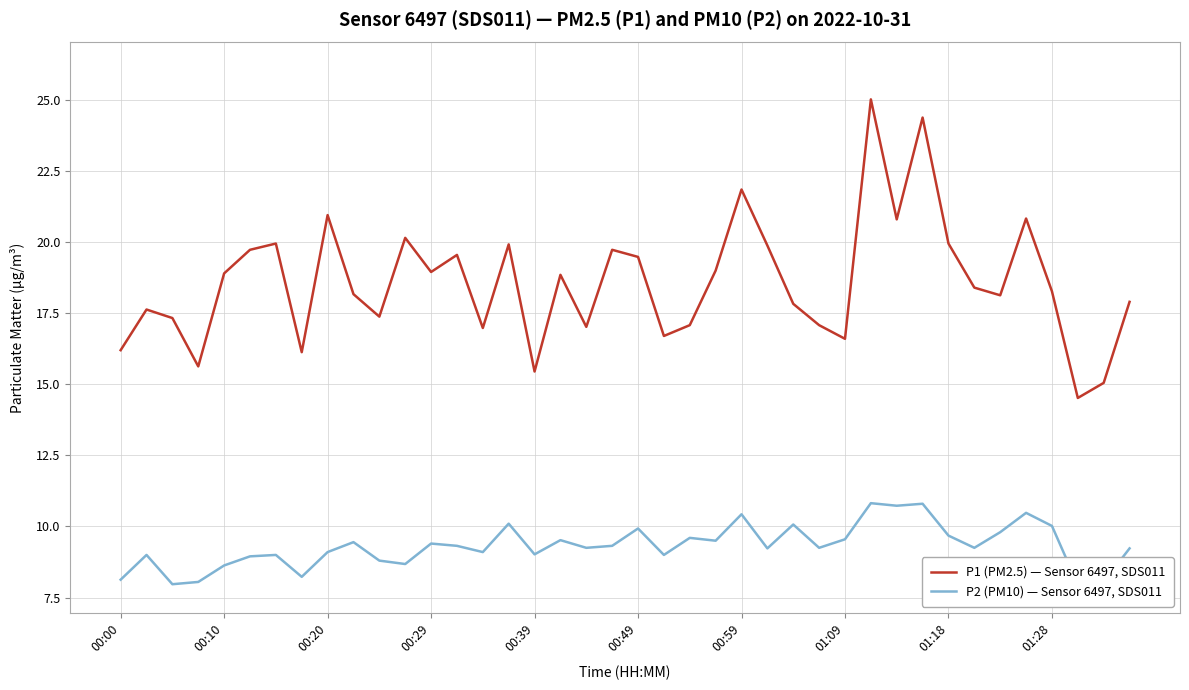

True or false: P1 (PM2.5) — Sensor 6497, SDS011 and P2 (PM10) — Sensor 6497, SDS011 intersect in this chart.

False